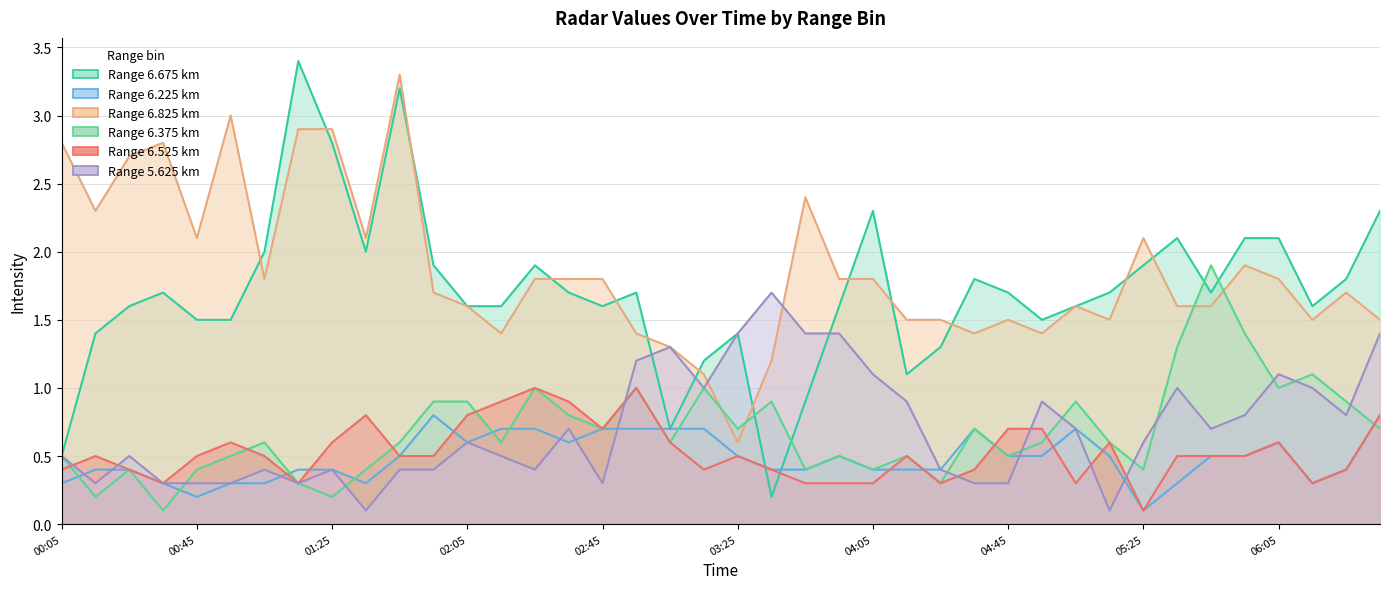

How many 6.525 values are between 0 and 1?

40